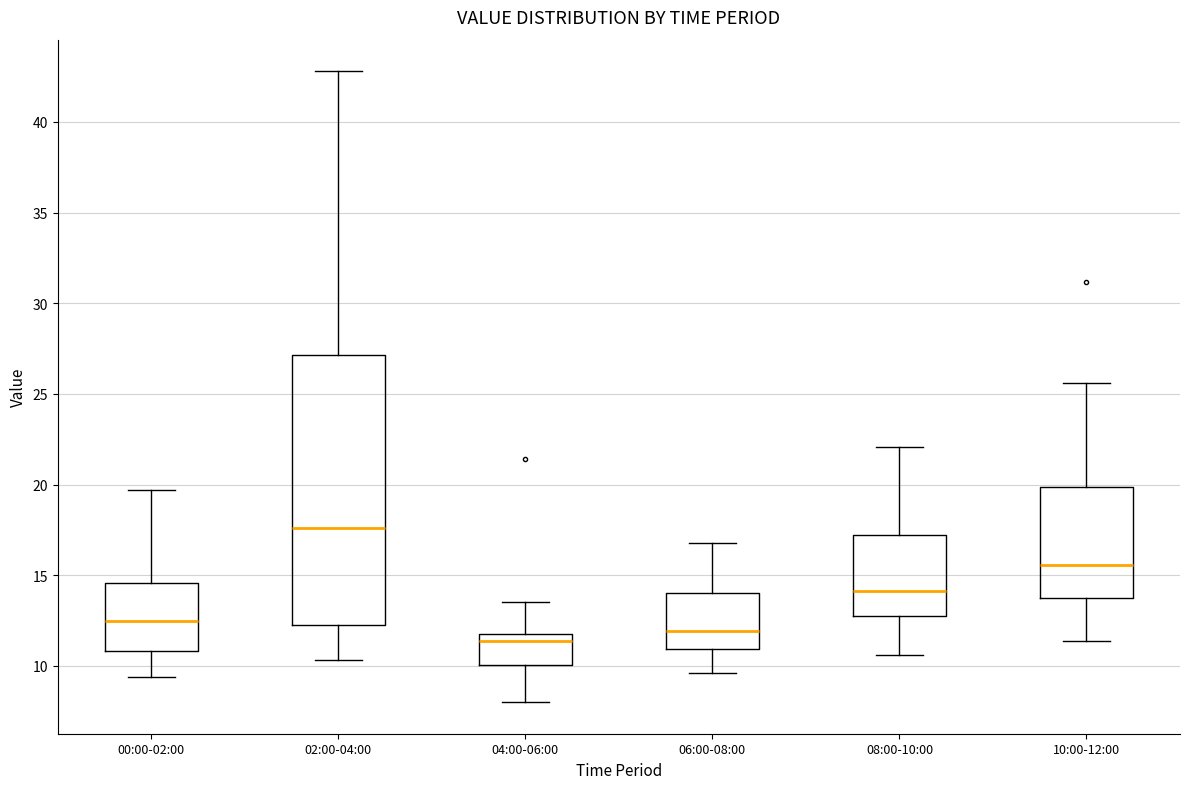

Which box is the tallest, from its lower edge to its upper edge?

02:00-04:00